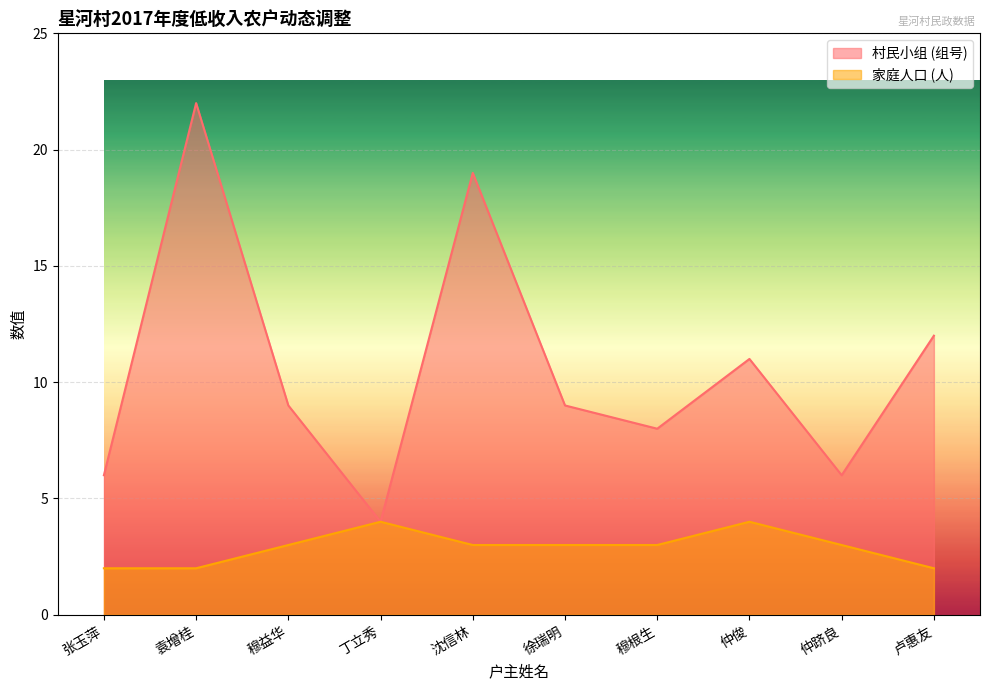

What is the total value across all series at 沈信林?

22